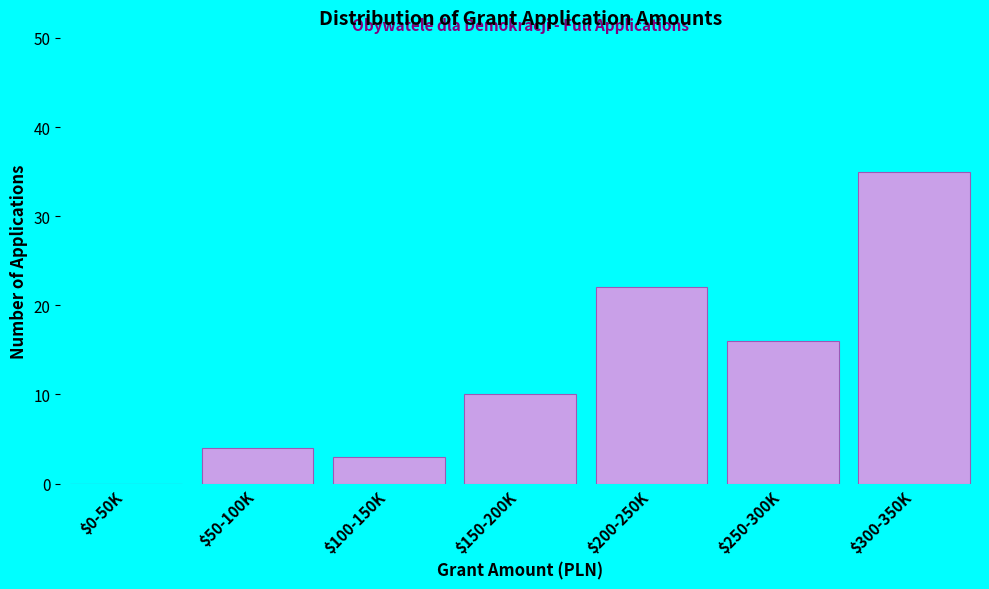

Where is the data nearest to the value 17?

$250-300K